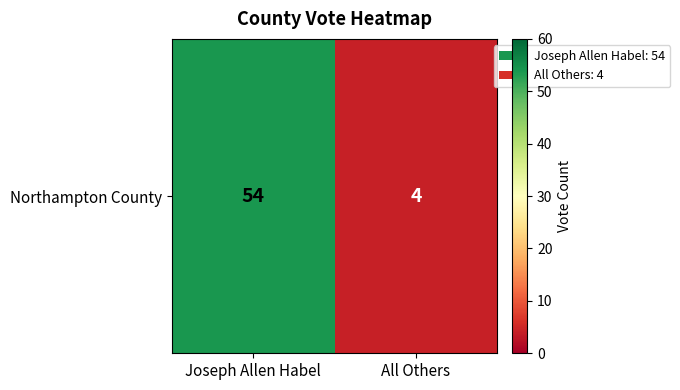

Reading right to left, what are all the values shown in this chart?

All Others=4	Joseph Allen Habel=54